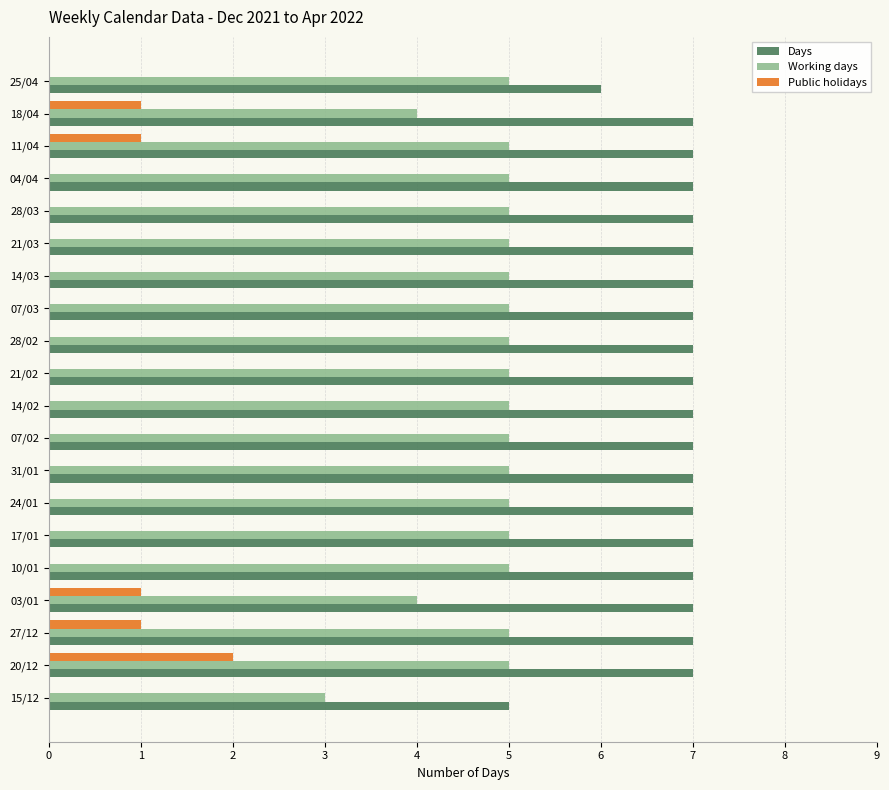

What is the sum of all Public holidays values?

6